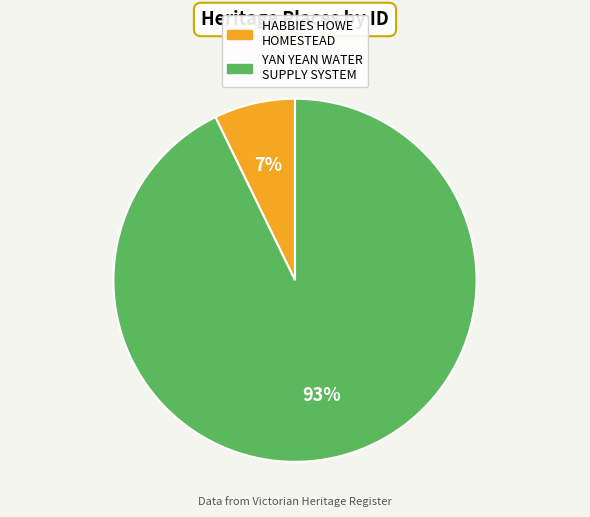

To the nearest percent, what is the difference between the YAN YEAN WATER SUPPLY SYSTEM and HABBIES HOWE HOMESTEAD slice percentages?

86%